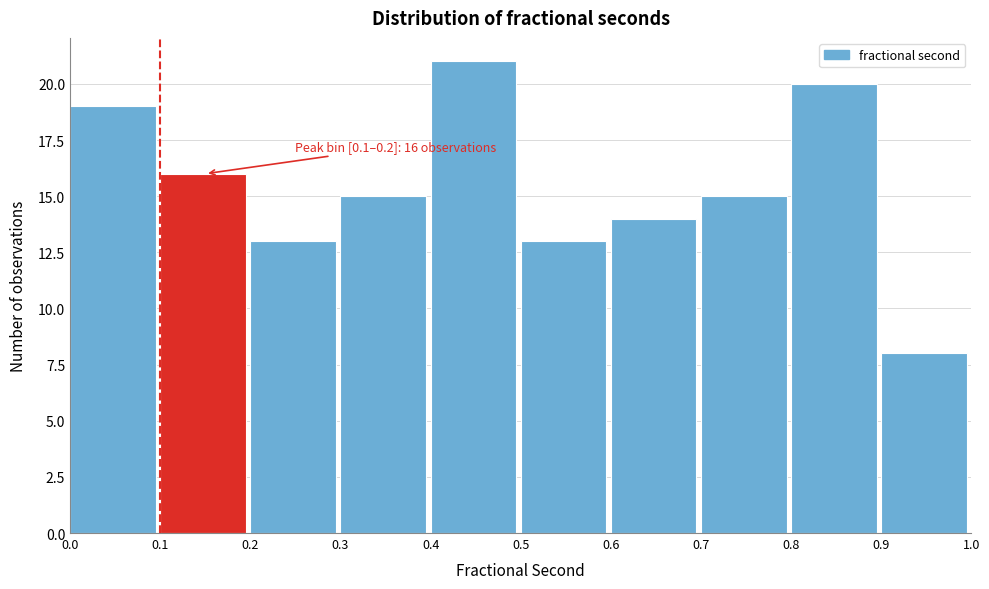

Which range on the x-axis has the tallest bar?

0.4 to 0.5